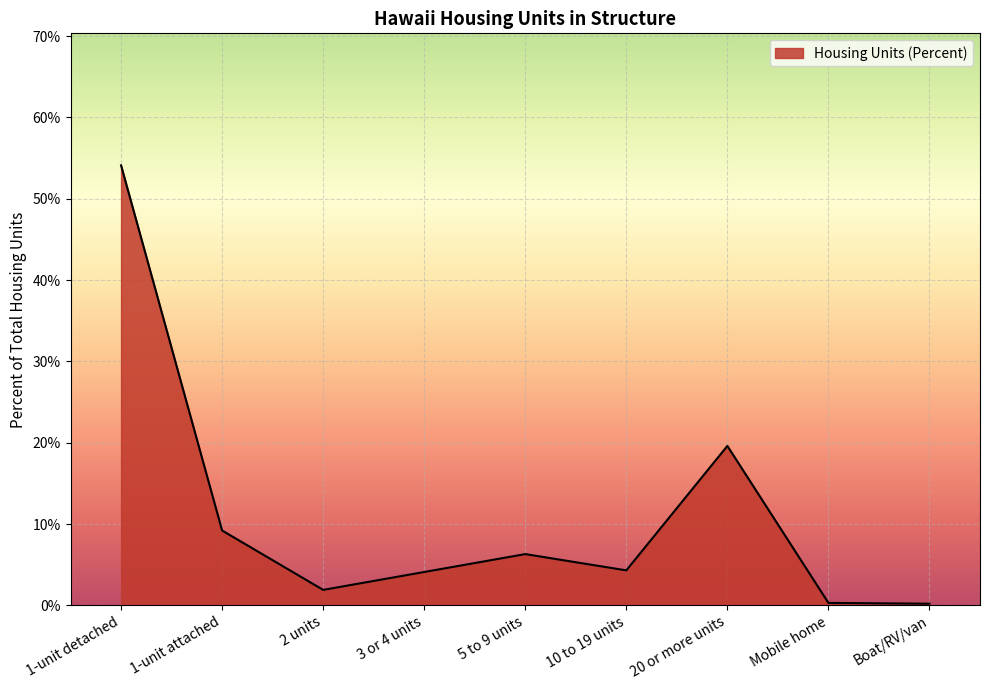

List the labels in order of value, largest first.

1-unit detached, 20 or more units, 1-unit attached, 5 to 9 units, 10 to 19 units, 3 or 4 units, 2 units, Mobile home, Boat/RV/van